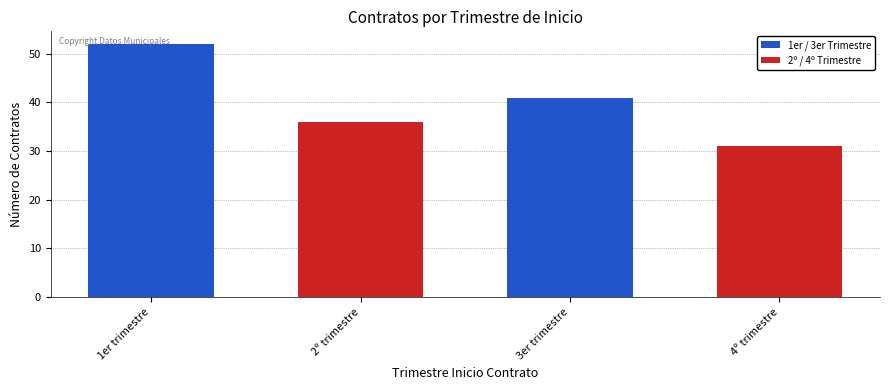

Does the chart contain stacked bars?

No